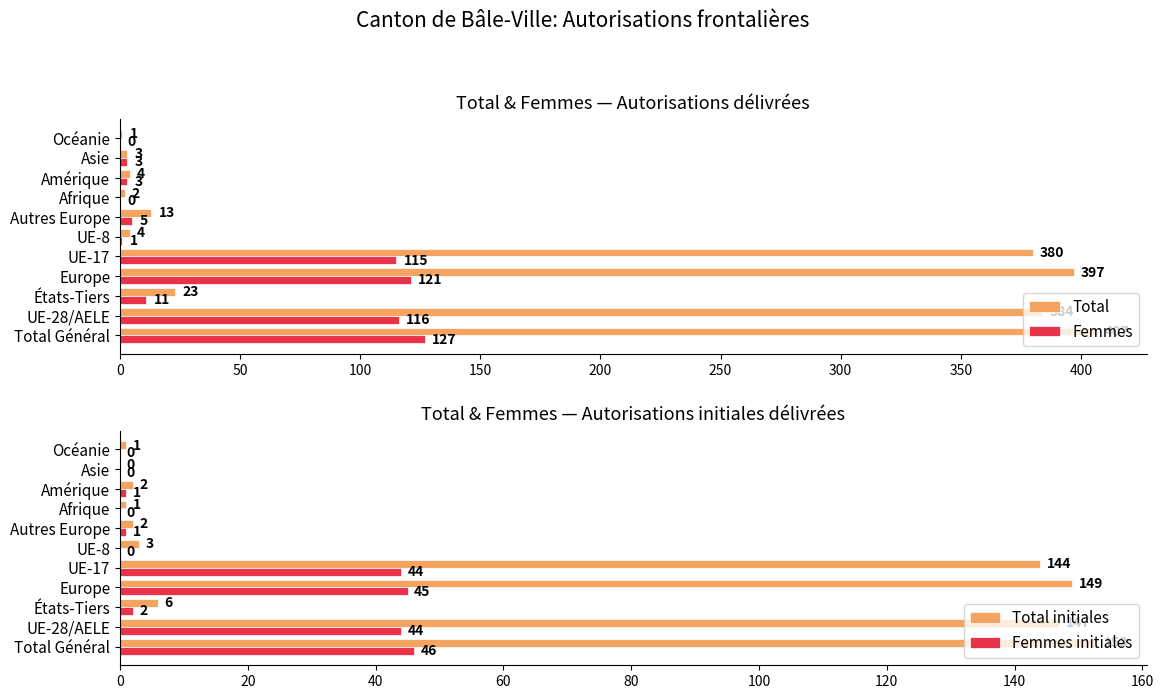

What is the maximum value for Total?

407